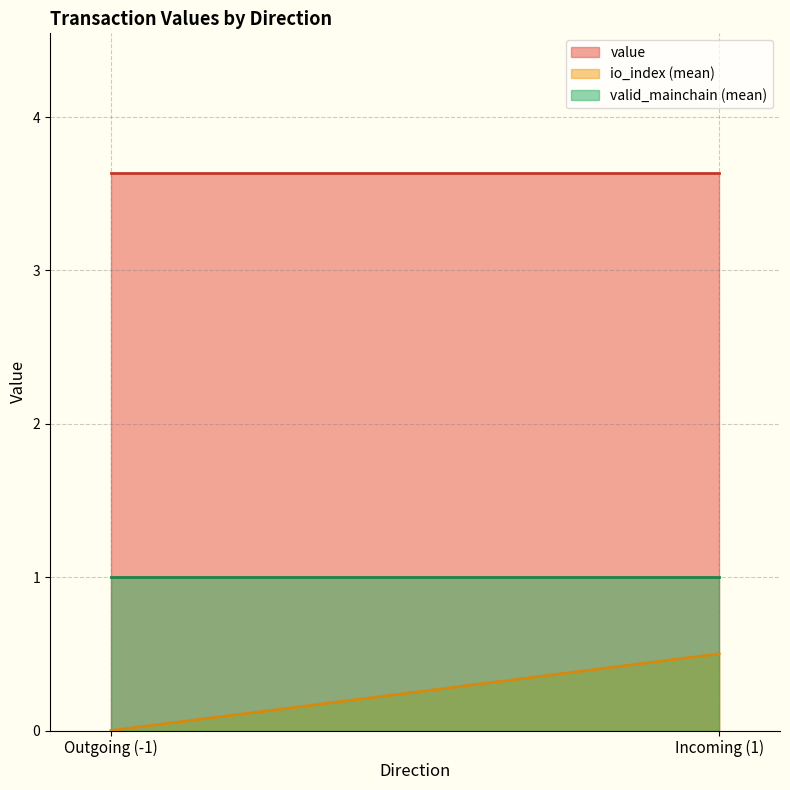

True or false: io_index and value cross at least once.

False